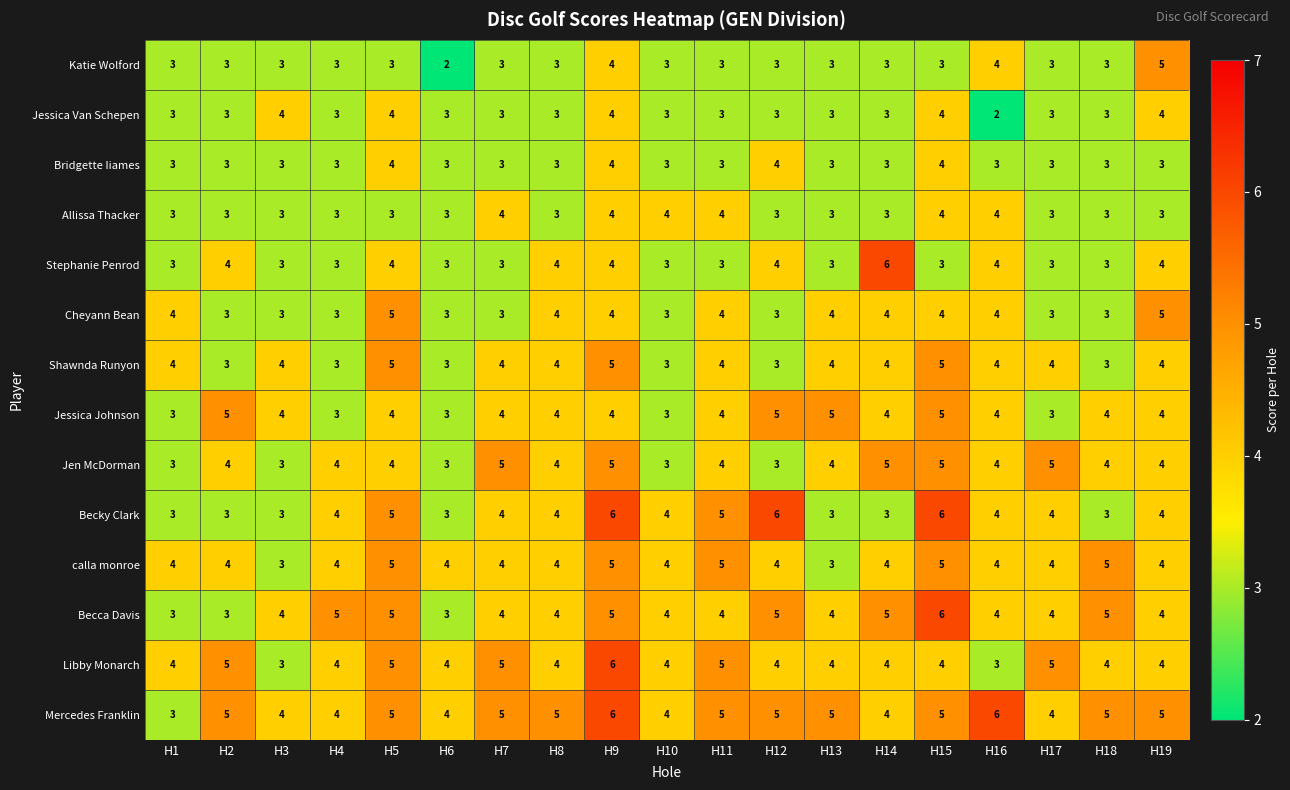

The value of Cheyann Bean at H14 is 4. True or false?

True